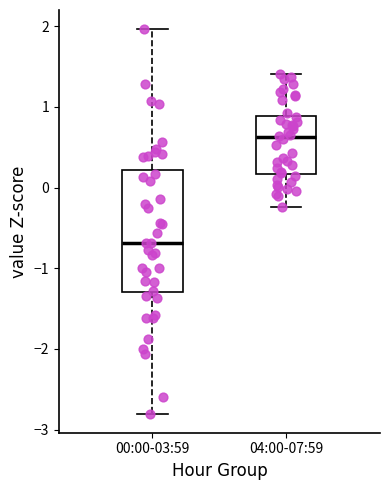

Which box is the tallest, from its lower edge to its upper edge?

00:00-03:59